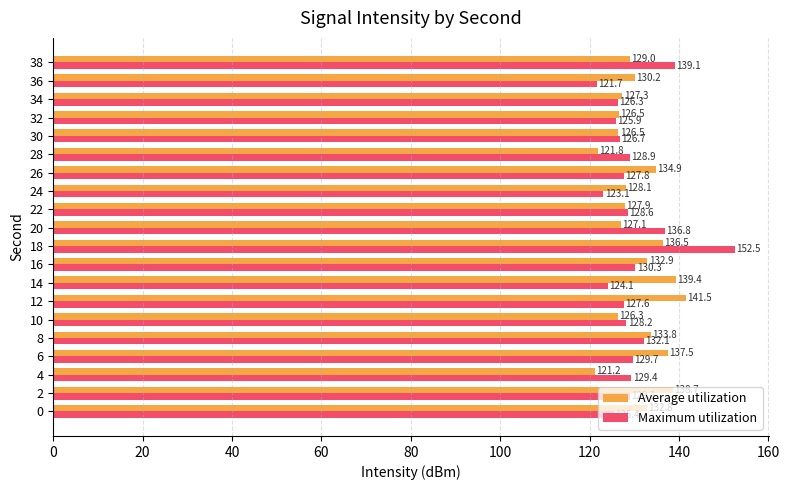

True or false: Average utilization has a value of 126.5 at 30.

True